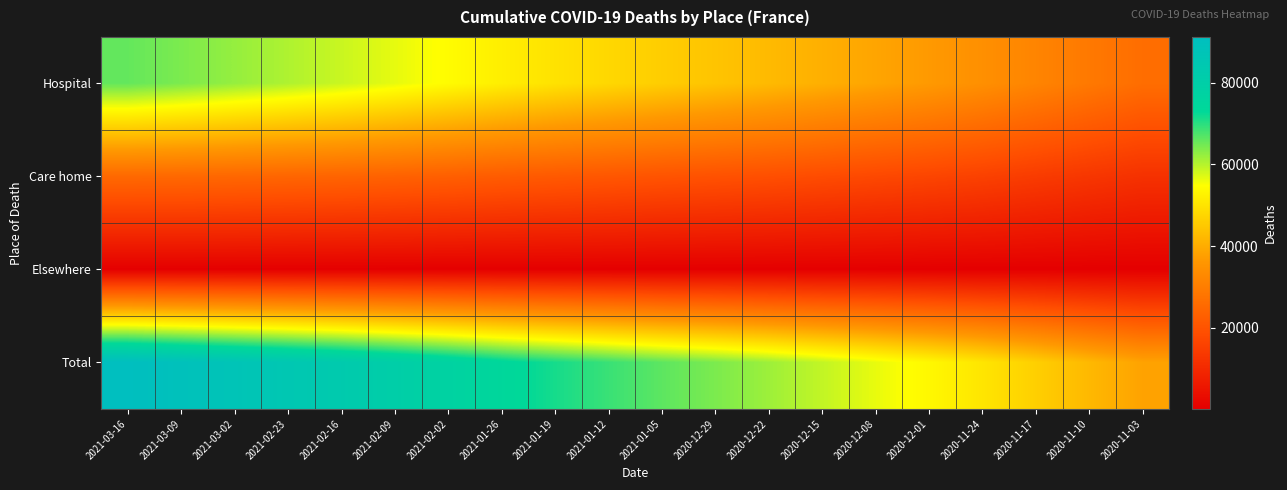

At how many categories does at least one series exceed 49918?

17